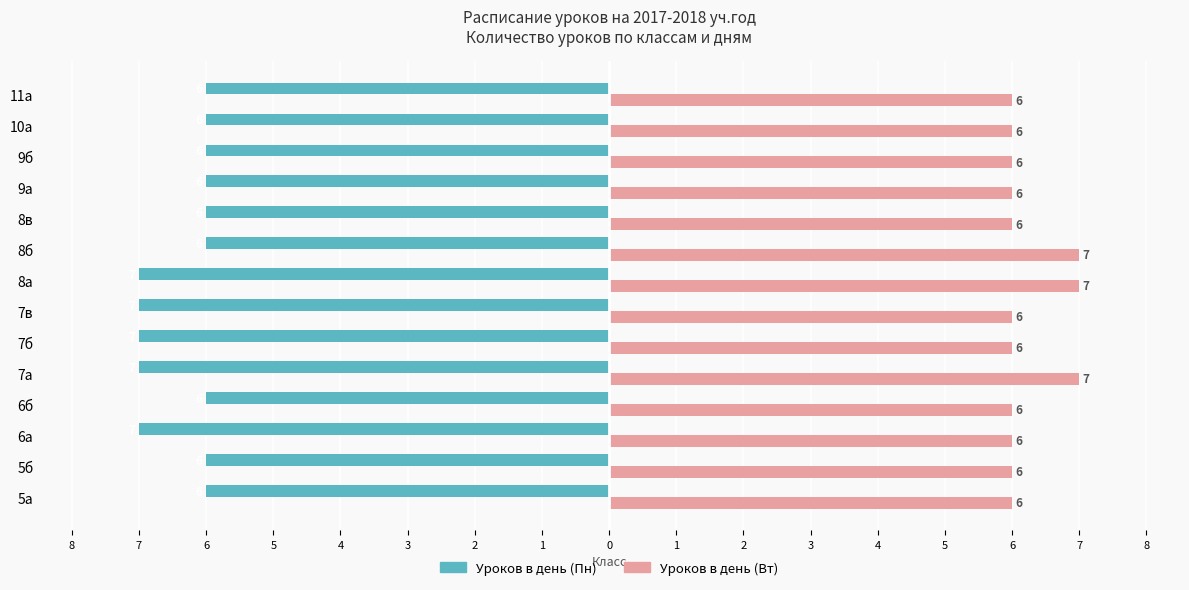

What are all the series names shown in the legend?

Уроков в день (Пн), Уроков в день (Вт)